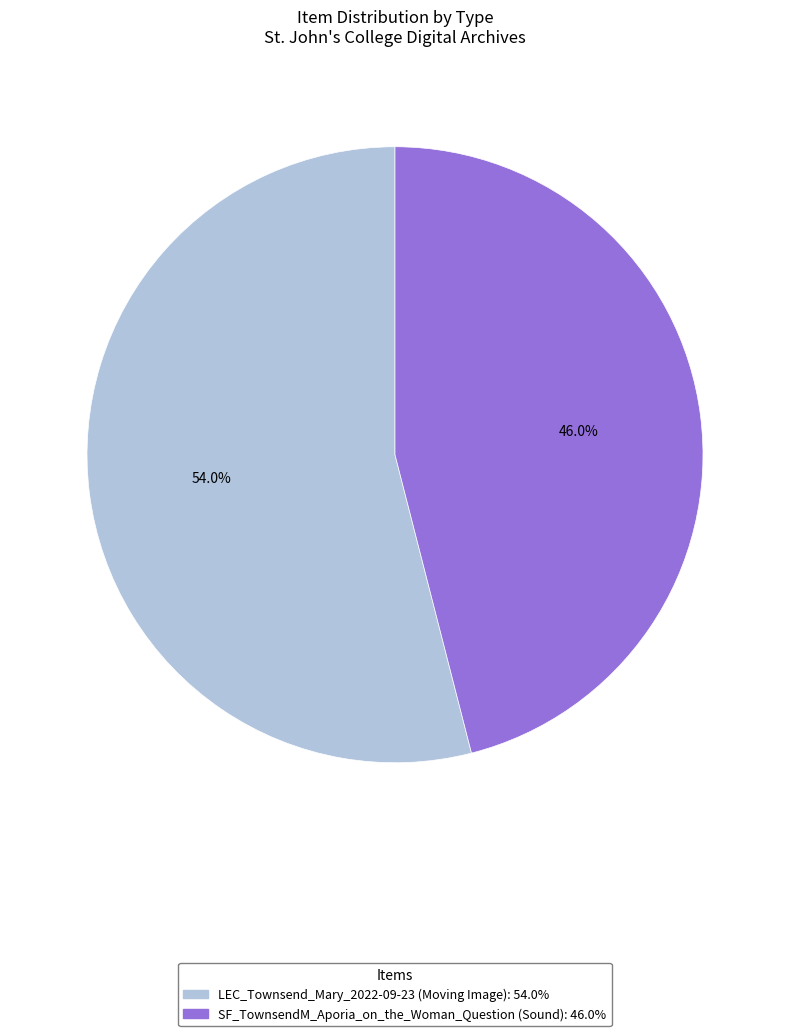

How many slices are in this pie chart?

2